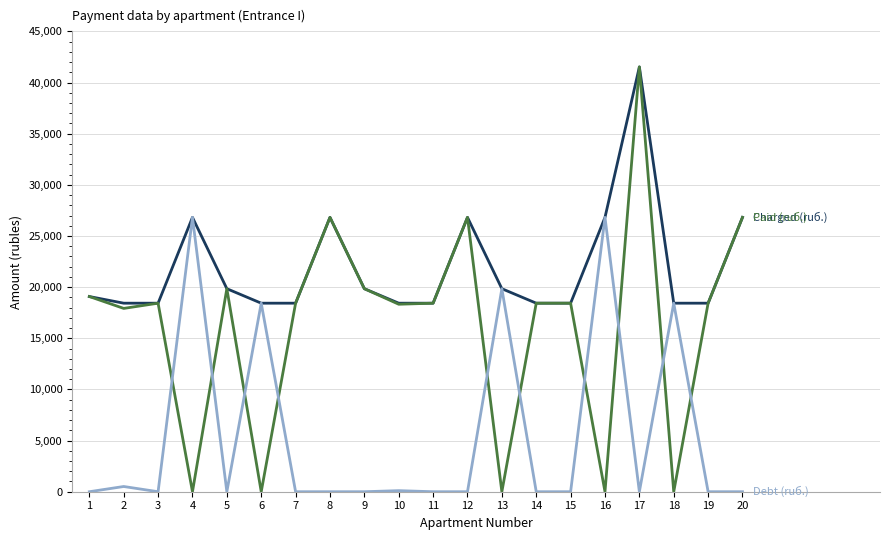

What is the difference between the highest and lowest values at 8?

26818.5